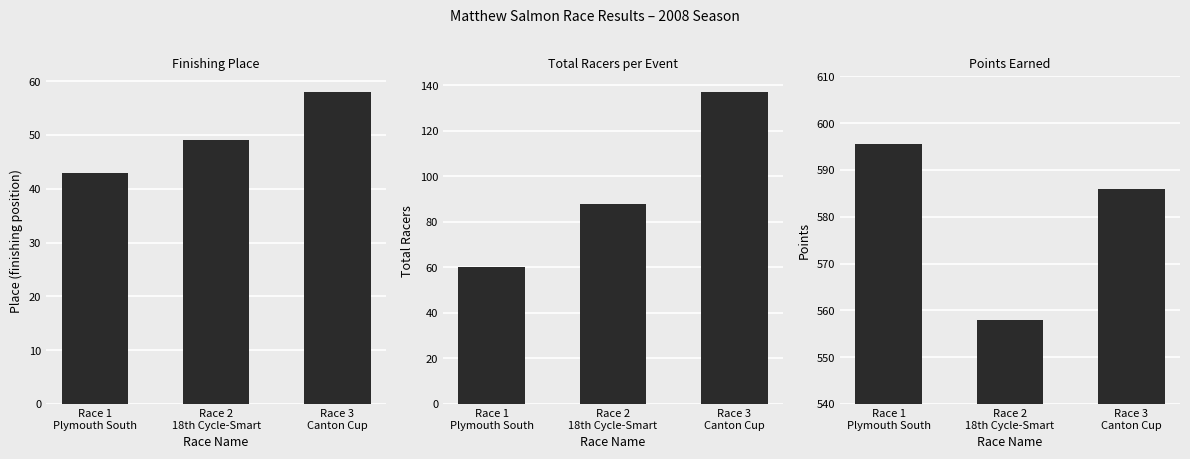

Count the number of data series in this chart.

3